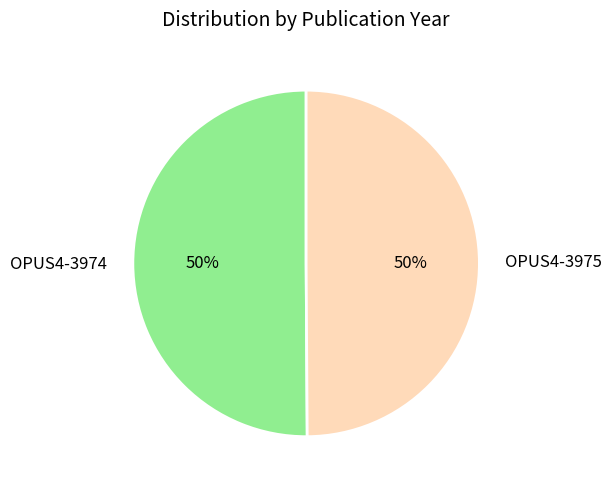

Is the sum of OPUS4-3975 and OPUS4-3974 greater than half?

Yes